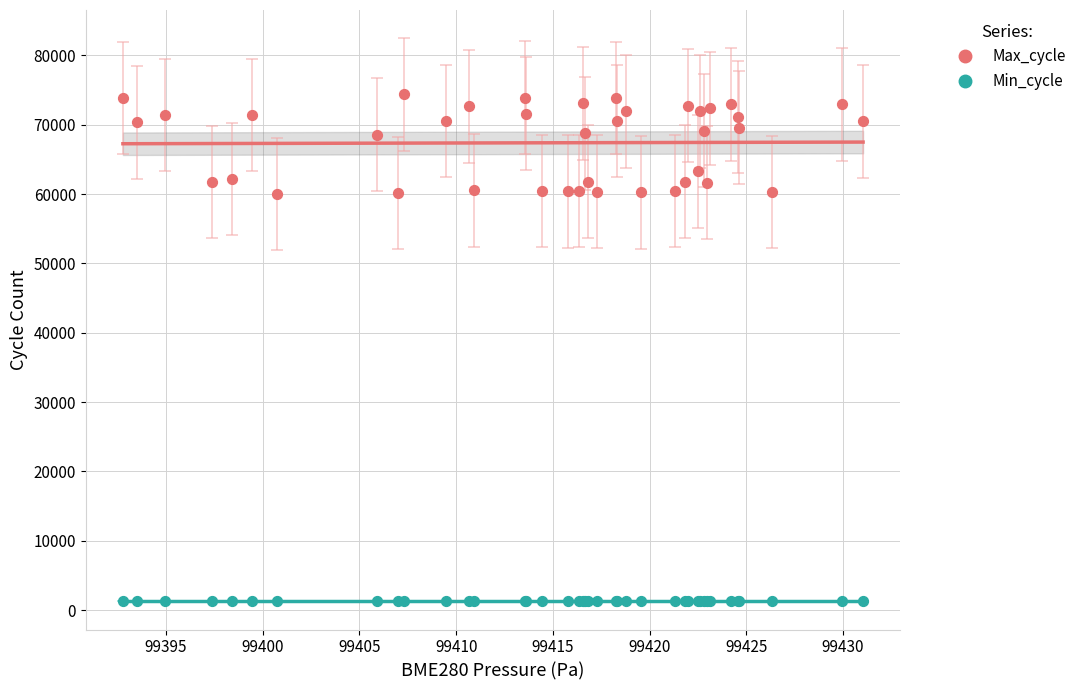

Which series contains the lowest Y value?

Min_cycle